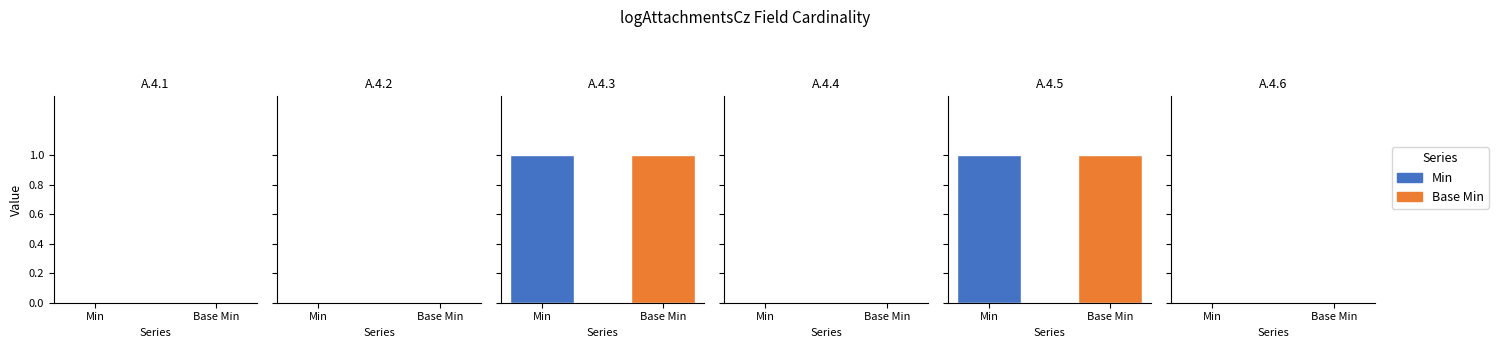

Are the bars grouped side by side (vs. stacked)?

Yes